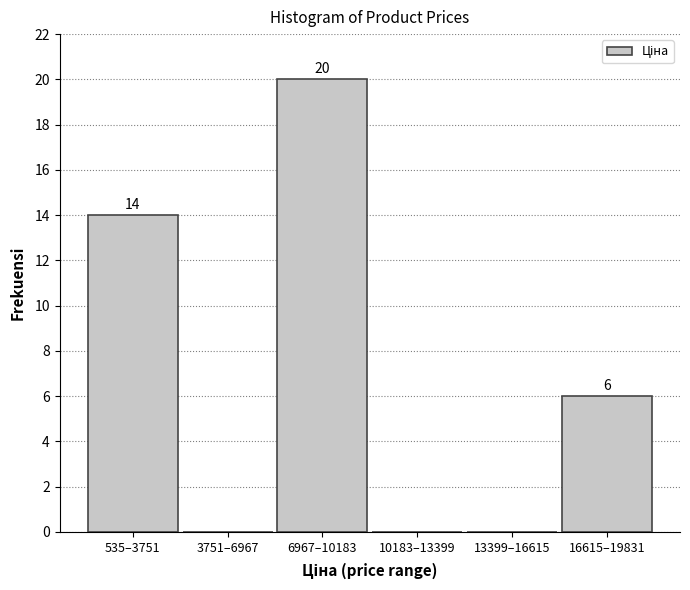

Reading left to right, extract all data points from this chart.

535–3751=14	3751–6967=0	6967–10183=20	10183–13399=0	13399–16615=0	16615–19831=6